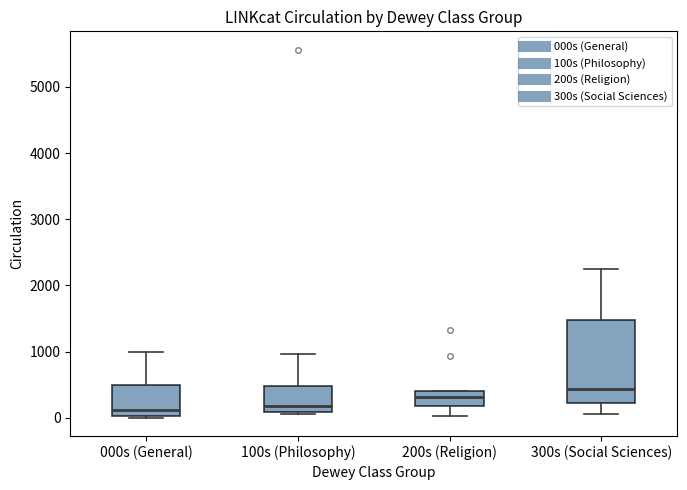

Where does the median line of the box for 300s (Social Sciences) sit on the y-axis? The values are not printed on the chart, so give them approximately, as read against the axis.

400